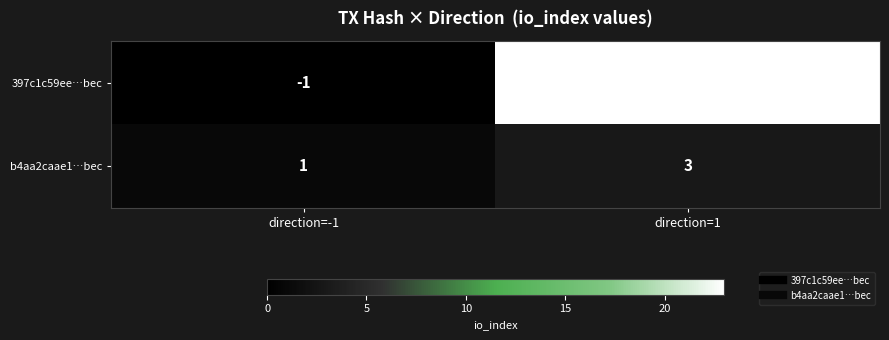

The value of b4aa2caae1…bec at direction=1 is 5. True or false?

False